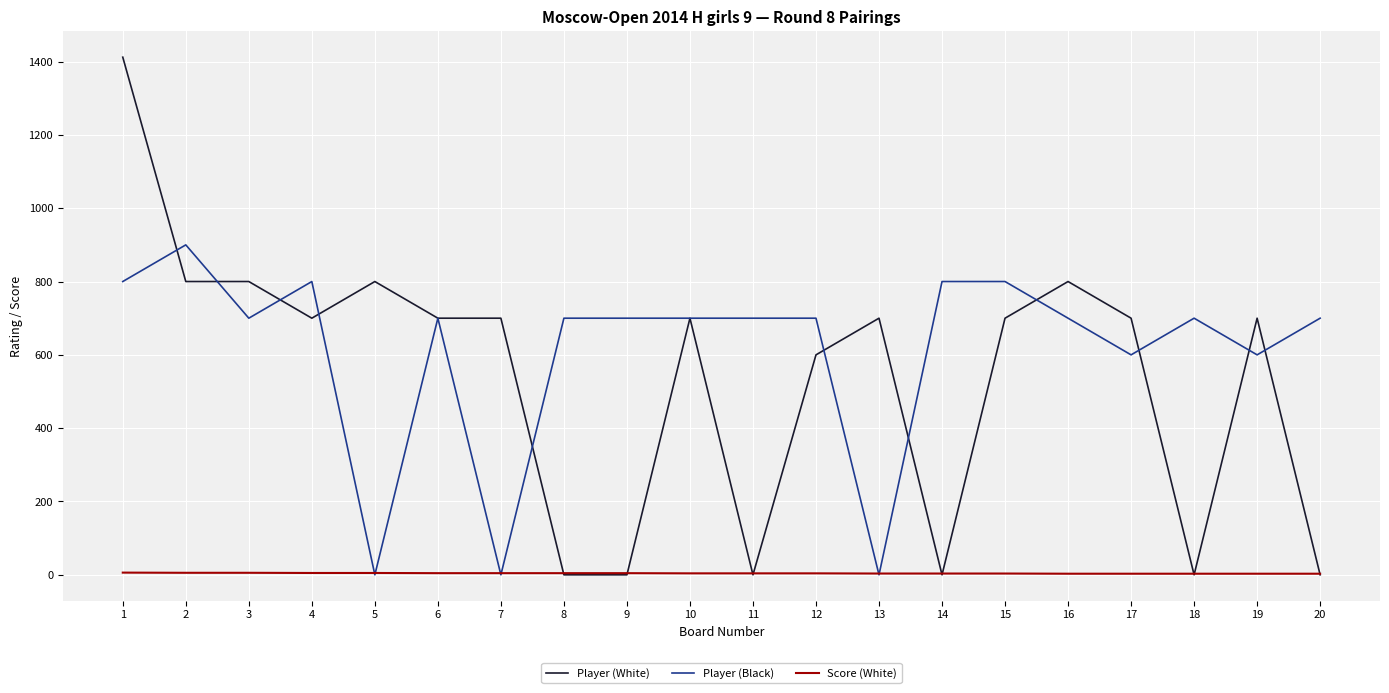

Between which two adjacent categories do Score (White) and Player (White) first intersect?

7 and 8